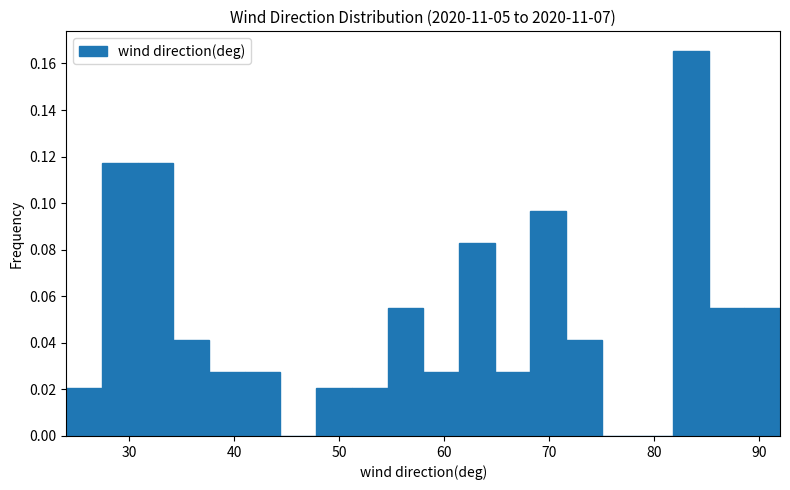

Read against the x-axis, roughly where is the centre of the tallest bar?

84